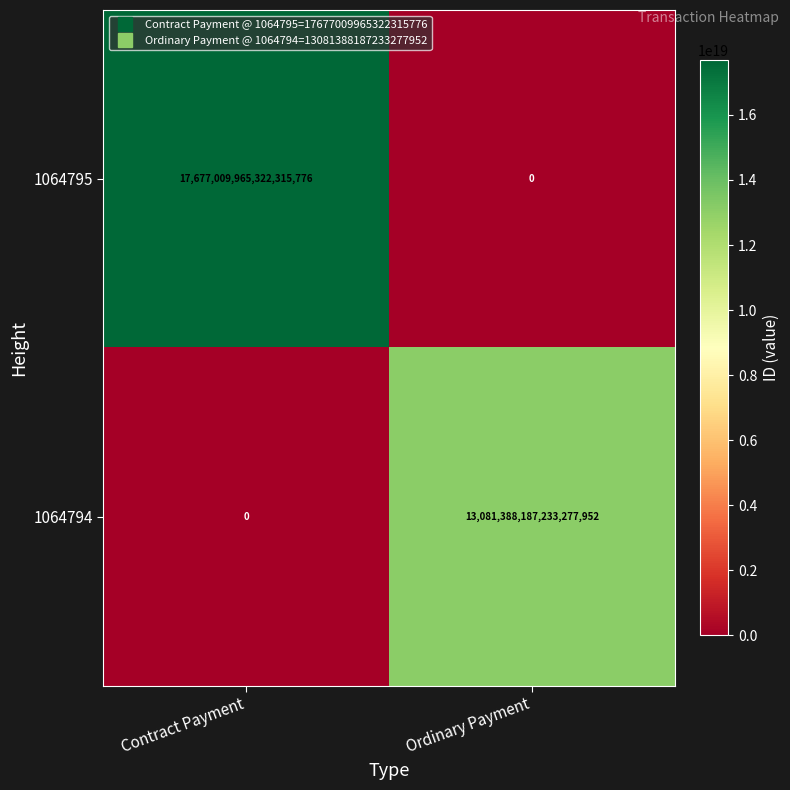

Which series has the largest total across all categories?

1064795